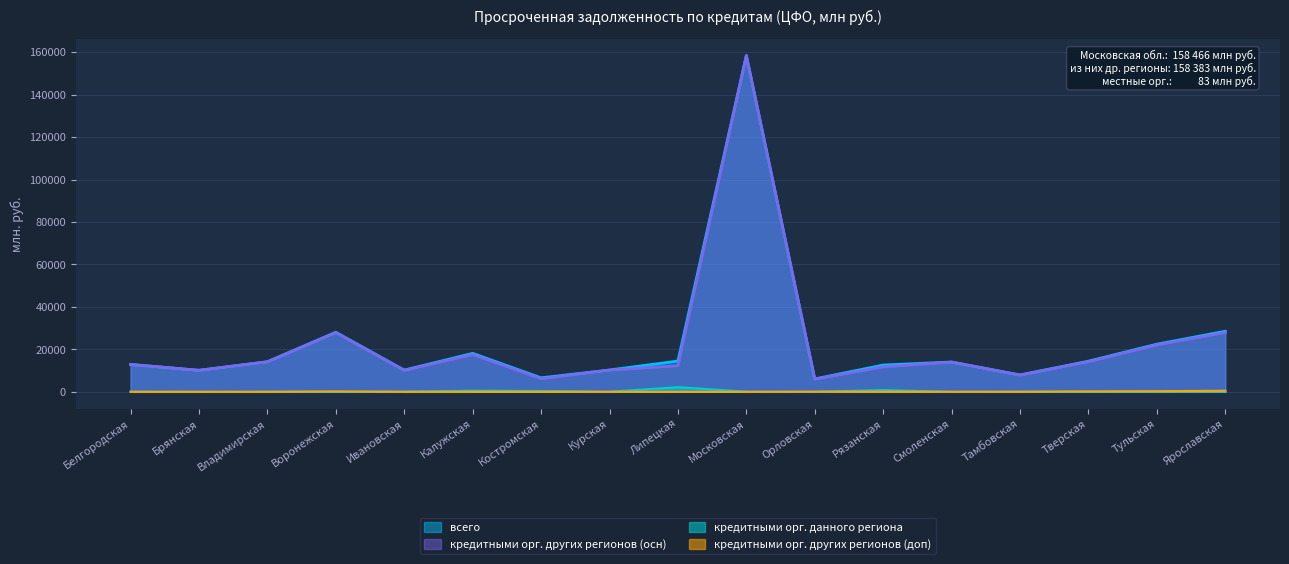

What is the sum of all кредитными организациями других регионов (доп) values?

1388